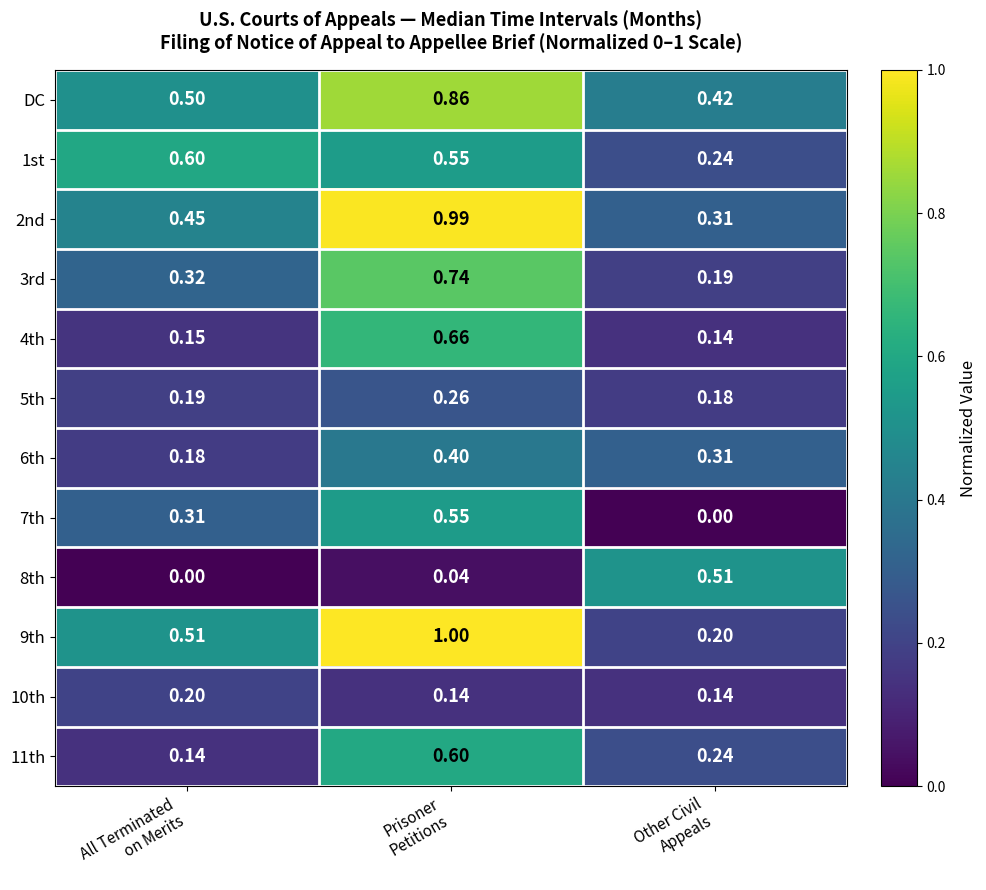

Which series has the largest total across all categories?

DC